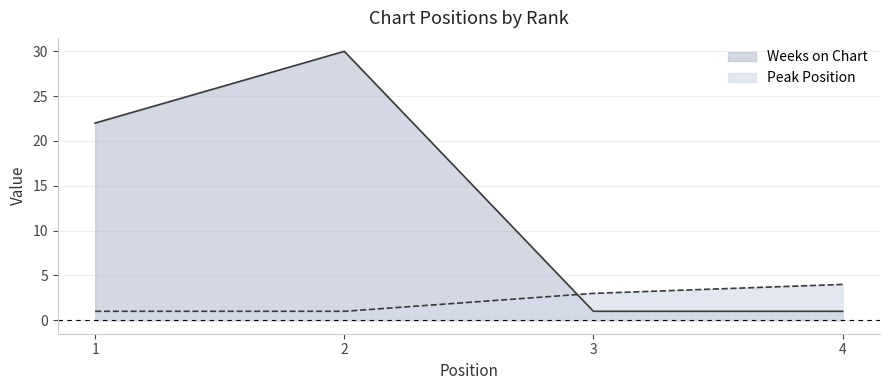

Which series changed the most between 2 and 3?

Weeks on Chart